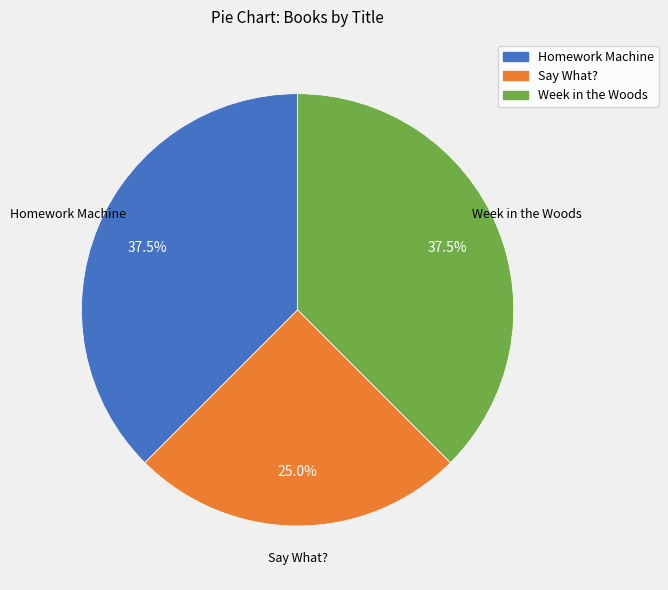

What percentage do Week in the Woods and Say What? together represent?

62.5%